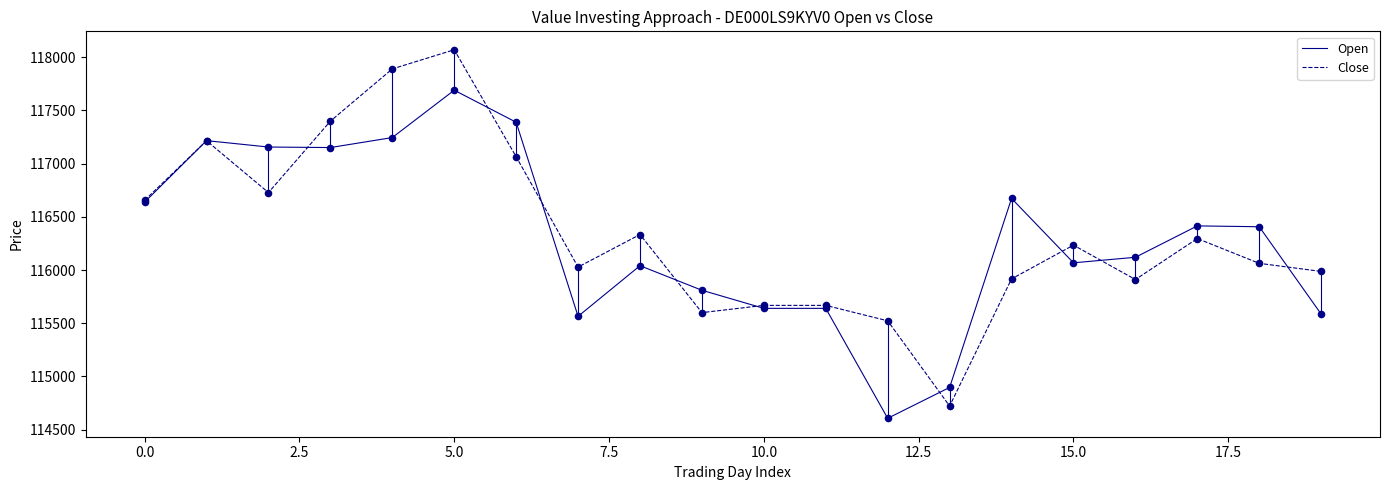

List the series in order of their peak value, lowest first.

Open, Close